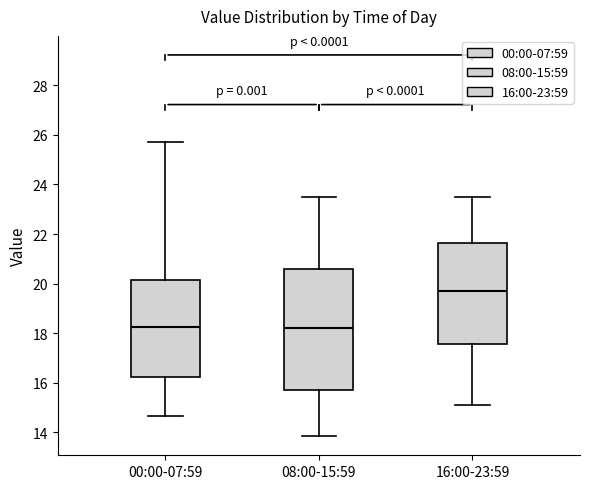

Reading left to right, read every box against the y-axis: the position of its median line, the range the box covers, and the ends of its whiskers. The values are not printed on the chart, so give them approximately, as read against the axis.

00:00-07:59: median 18.2, box 16.2 to 20.2, whiskers 14.6 to 25.8
08:00-15:59: median 18.2, box 15.8 to 20.6, whiskers 13.8 to 23.6
16:00-23:59: median 19.8, box 17.6 to 21.6, whiskers 15.2 to 23.6